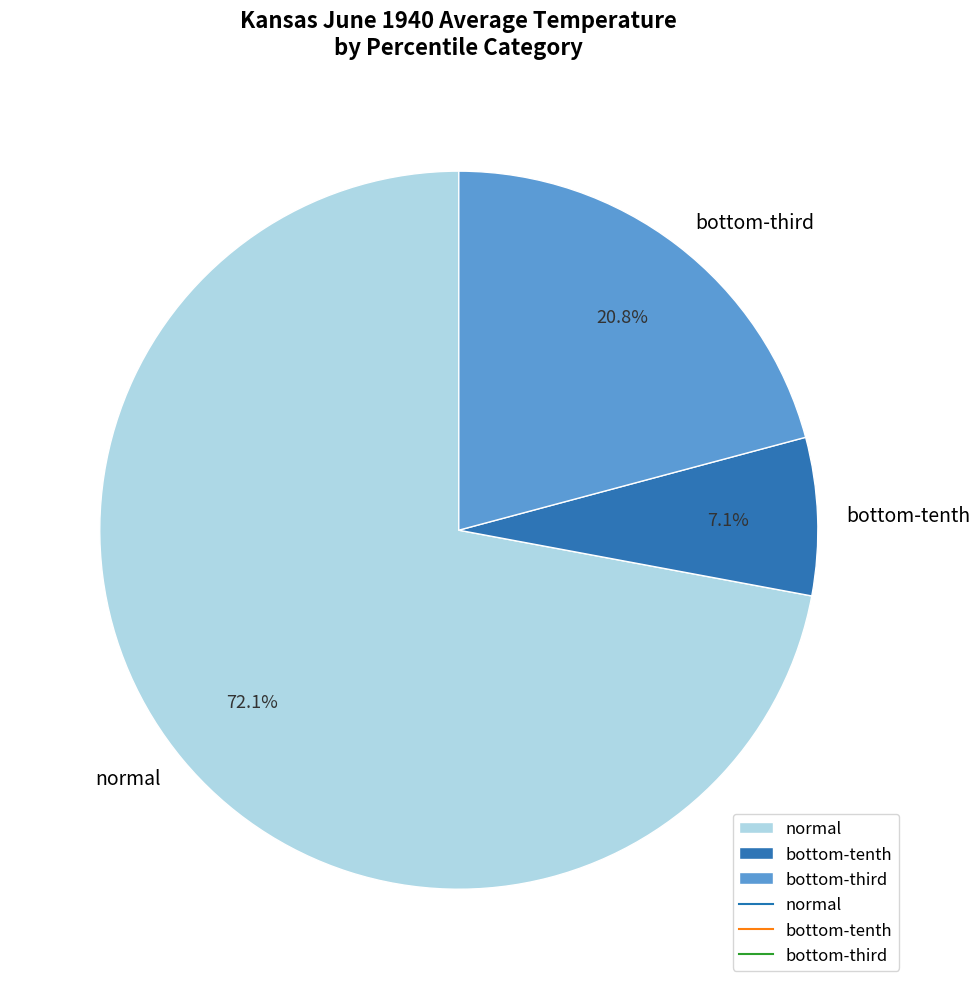

Is there any slice that represents more than half of the pie?

Yes